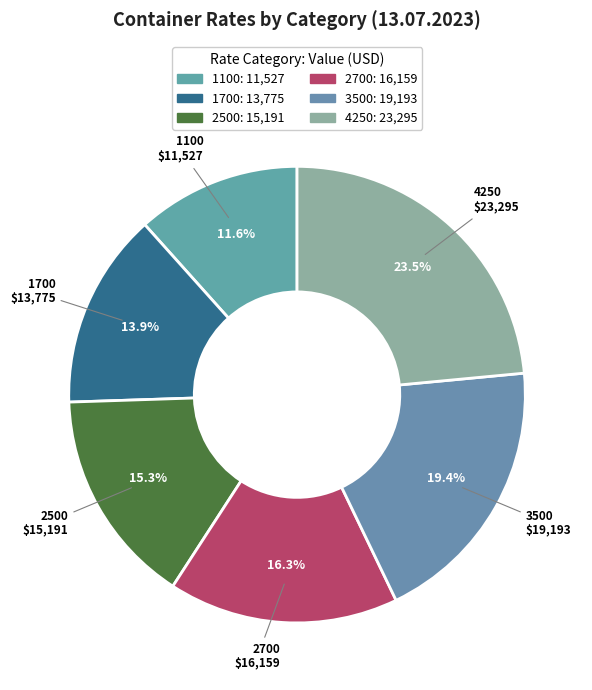

How many segments does this pie chart have?

6